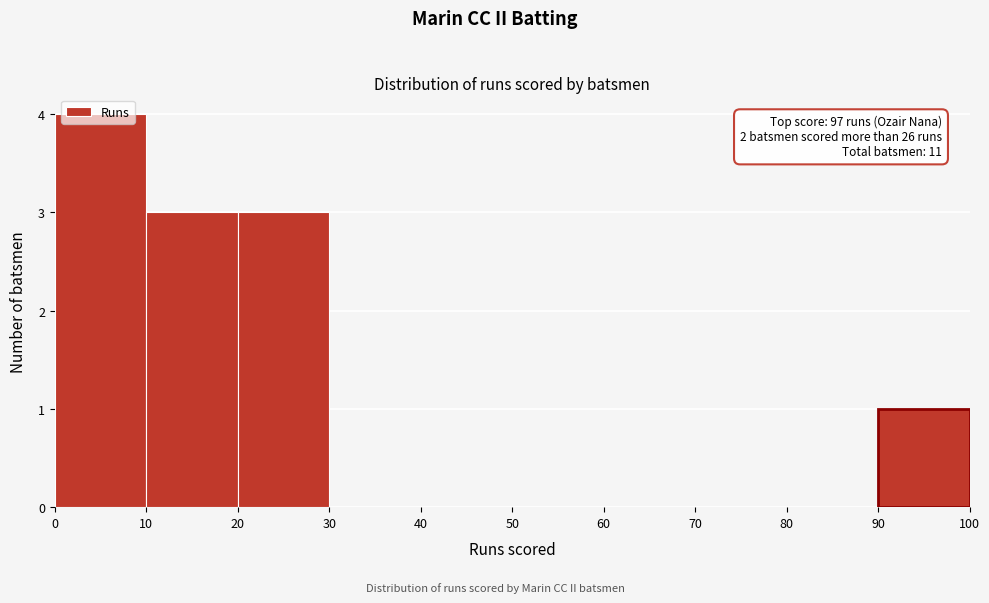

Over which range of the x-axis is the bar tallest?

0 to 10